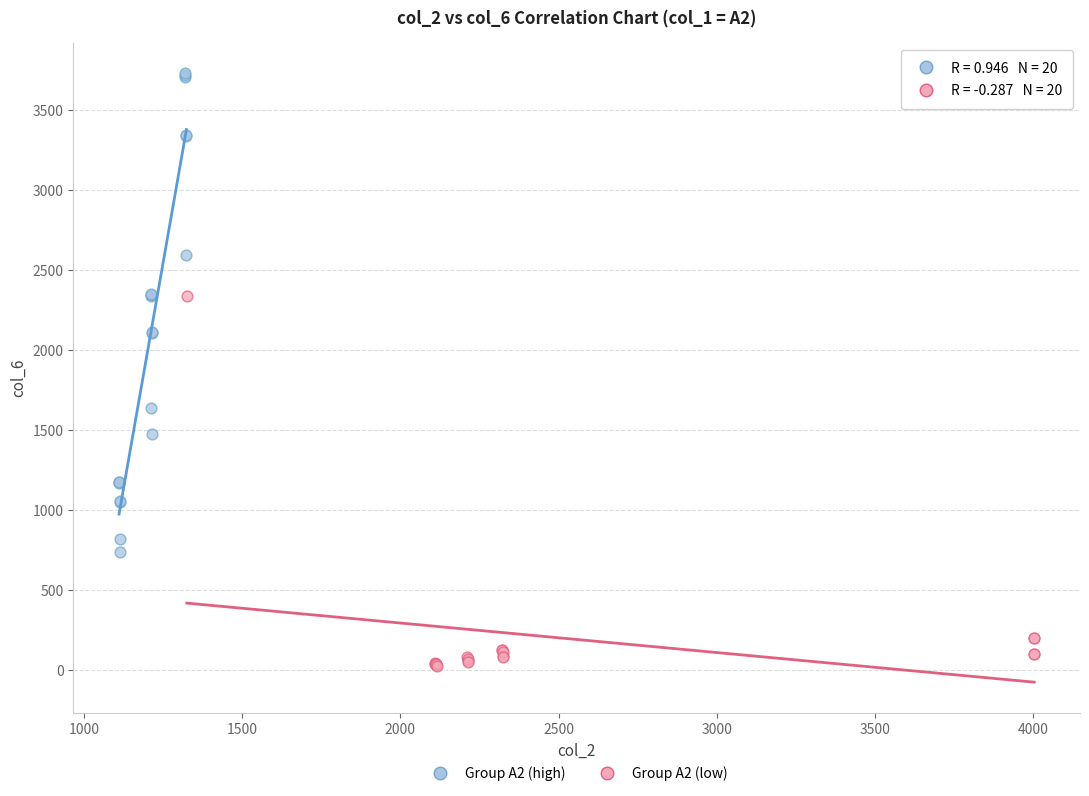

Which series has the widest spread of Y values?

Group A2 (high)